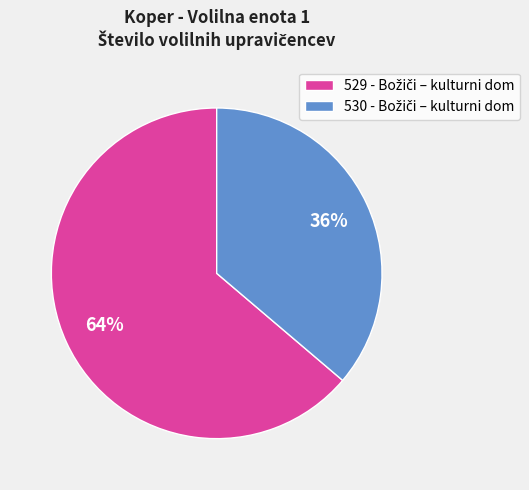

To the nearest percent, what is the difference between the largest and smallest slice percentages?

28%